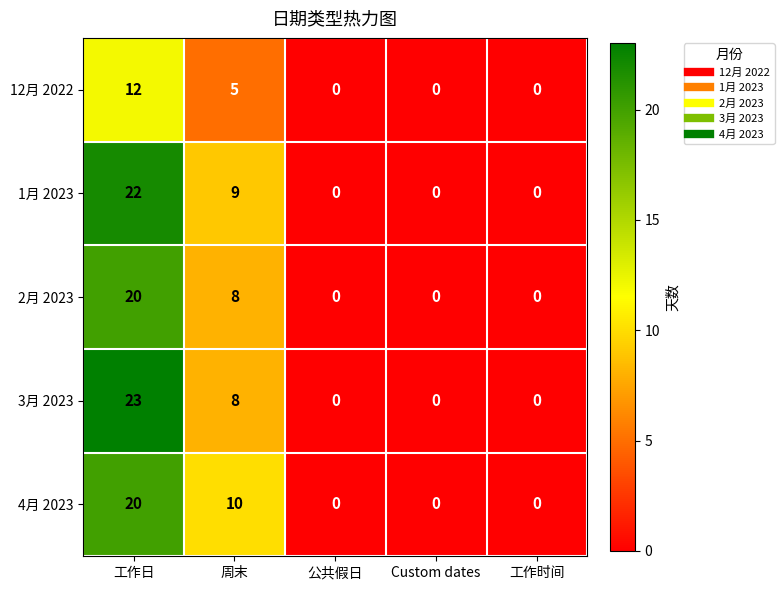

Count the number of data series in this chart.

5